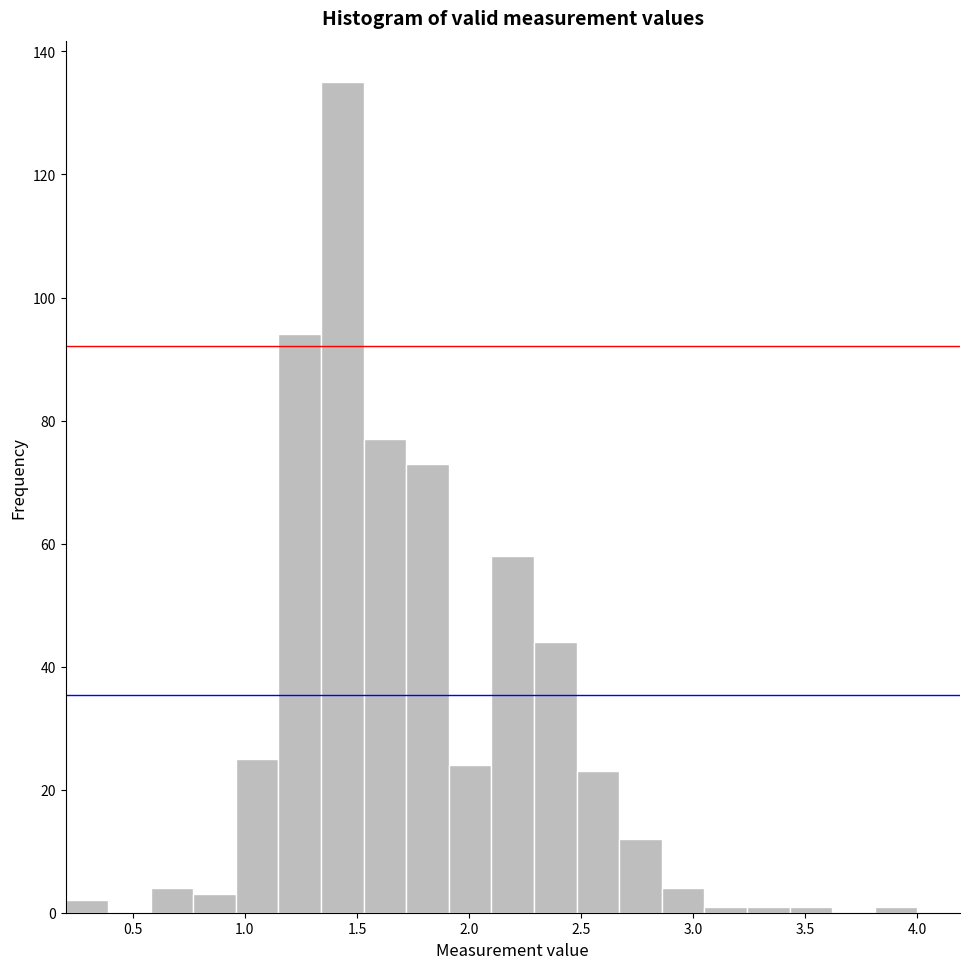

Around what value on the x-axis is the tallest bar? Give the approximate position of its centre, as read against the axis.

1.45